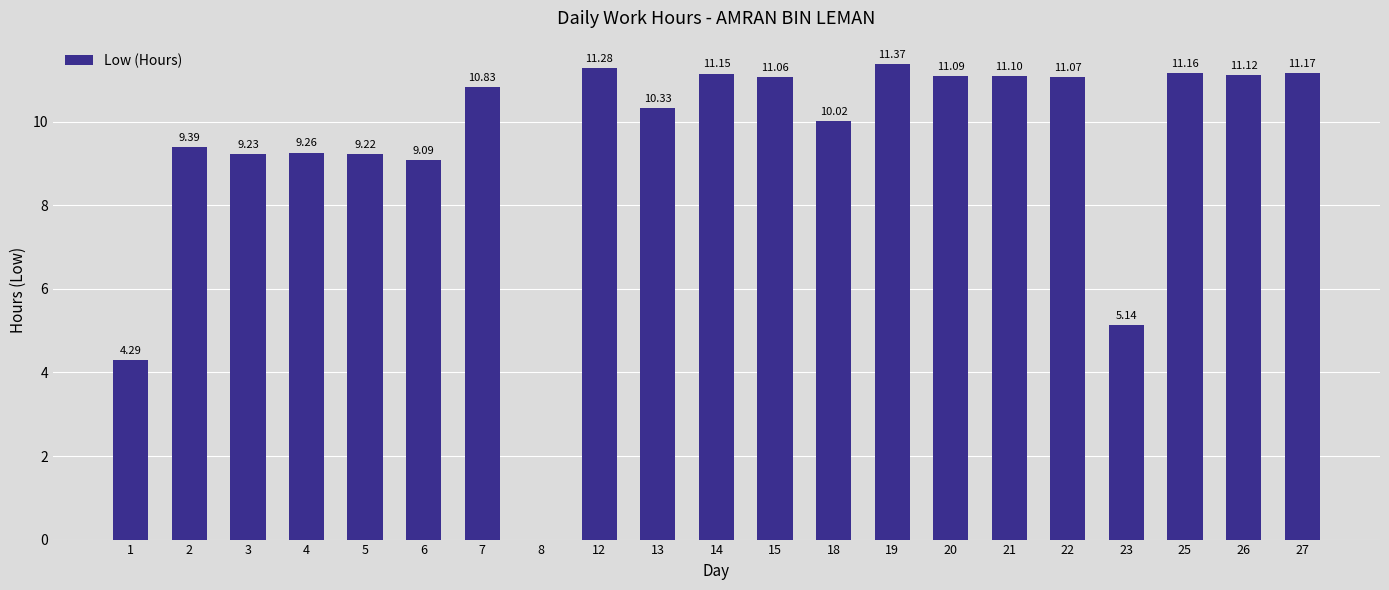

Which label corresponds to the largest value in the chart?

19